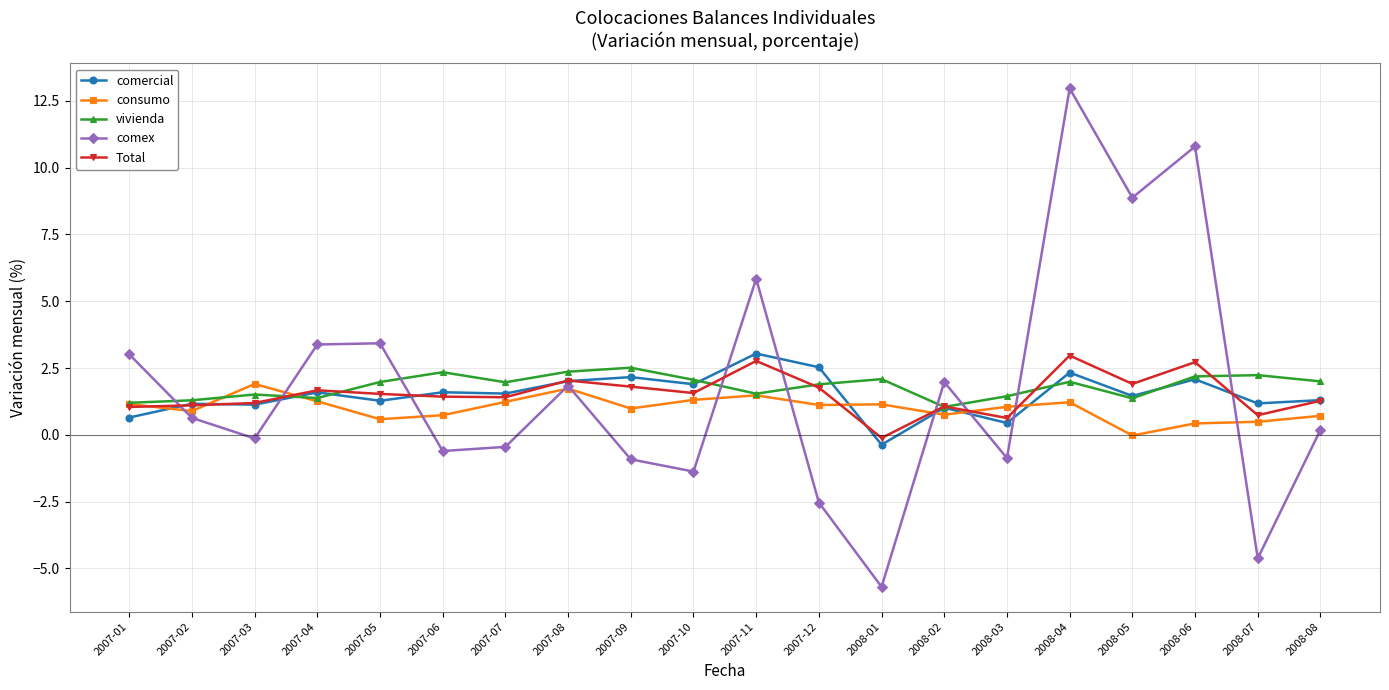

True or false: comercial has more than 0 points higher than both neighbors.

True